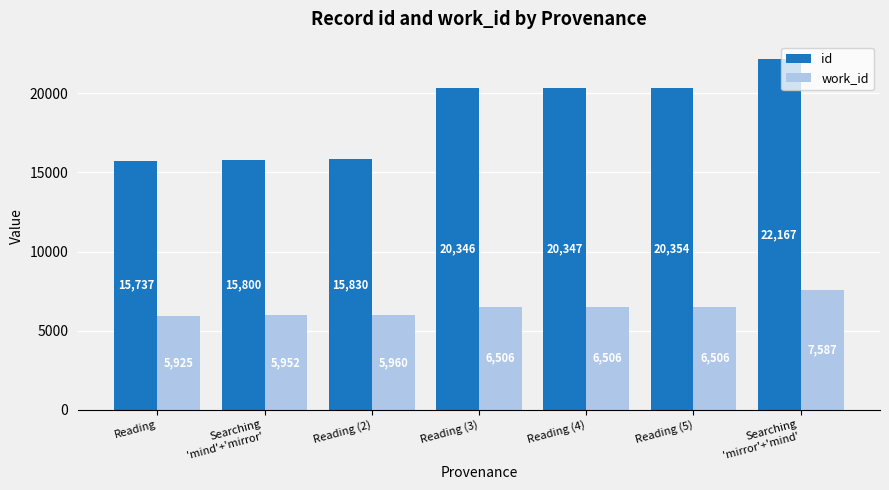

True or false: work_id has a value of 6506 at Reading (3).

True